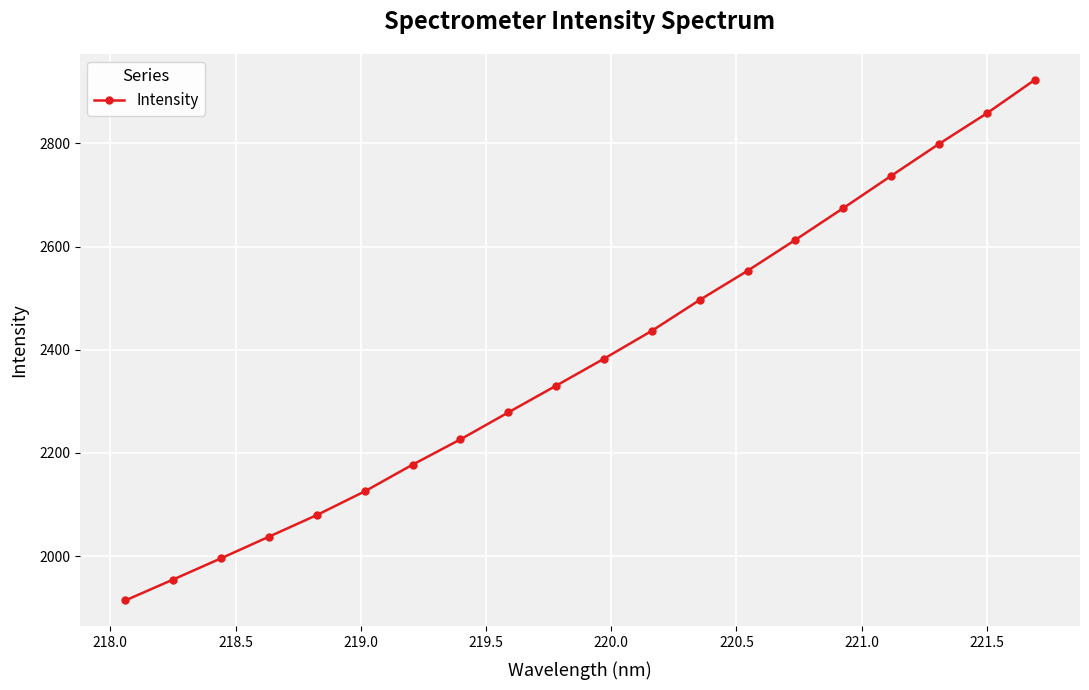

What is the difference between the maximum and minimum values?

1009.1